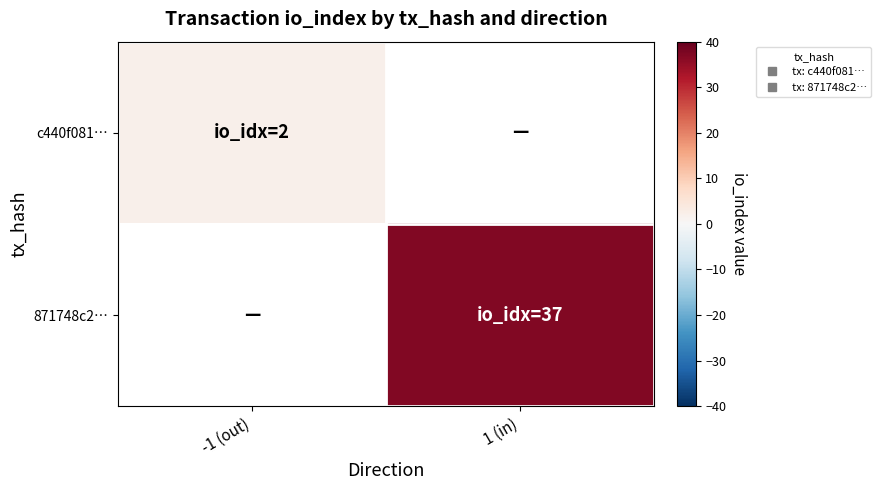

Which label corresponds to the smallest value in the chart?

-1 (out)